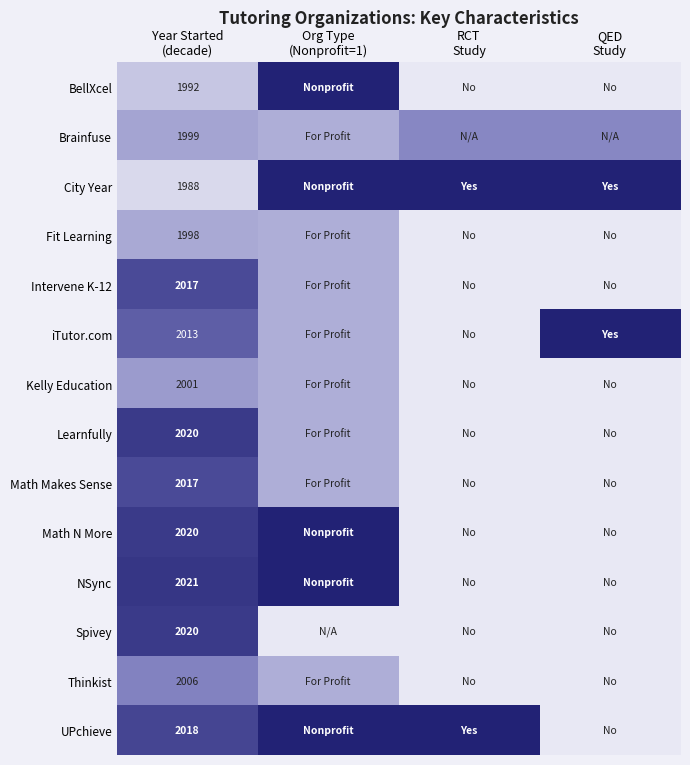

Rank the categories by Spivey value from lowest to highest.

Org Type (Nonprofit=1), RCT Study, QED Study, Year Started (decade)